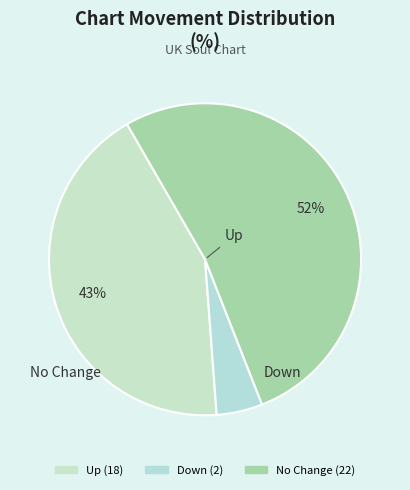

Count the number of slices in the pie.

3